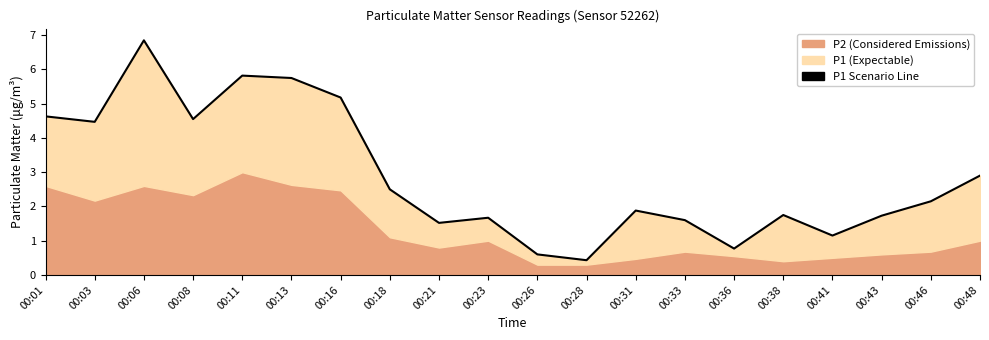

What is the average value?

2.9